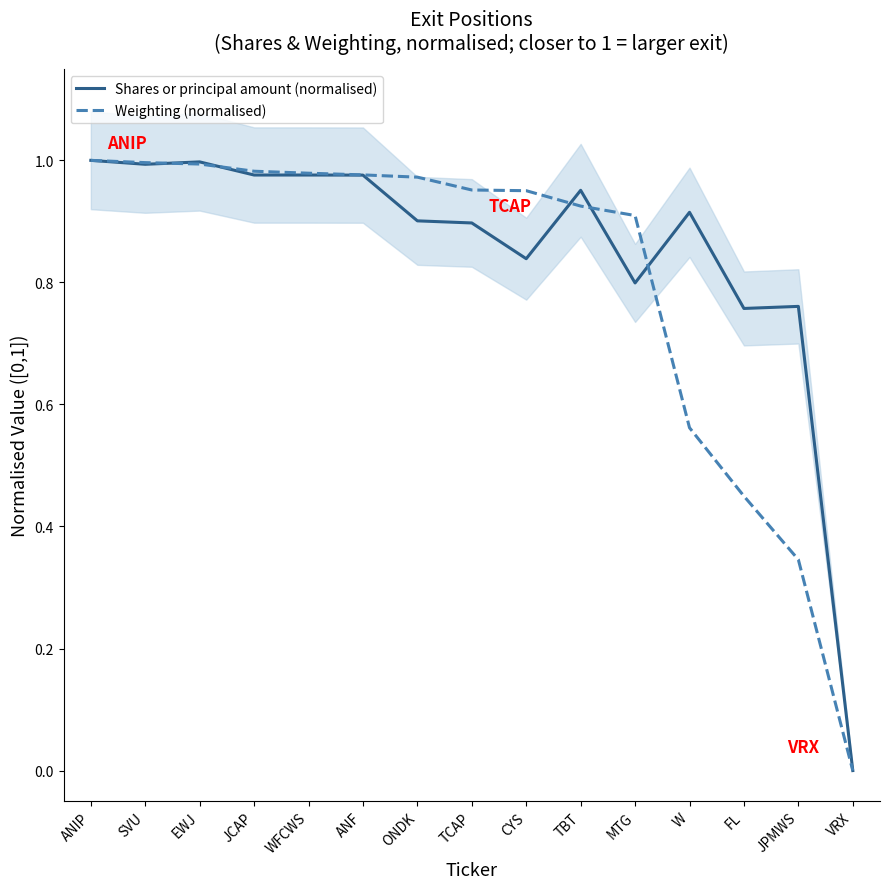

Between which two adjacent categories do Weighting (normalised) and Shares or principal amount (normalised) first intersect?

SVU and EWJ